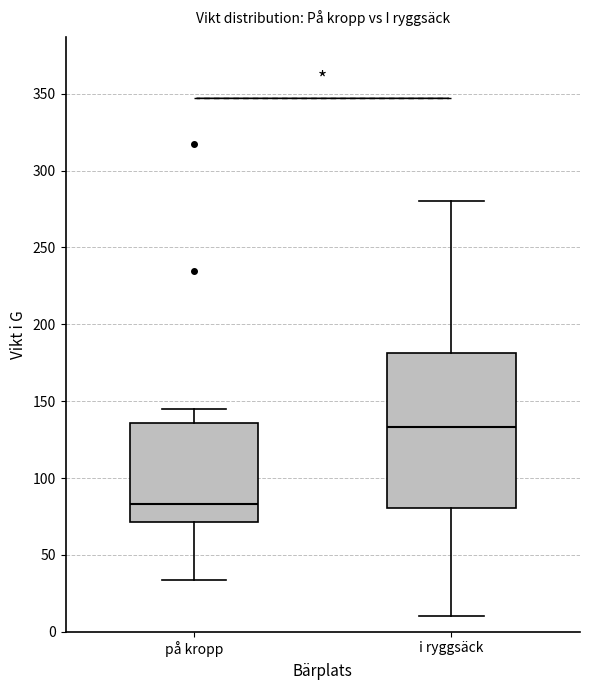

Comparing the boxes themselves (not the whiskers), which one is the tallest?

i ryggsäck